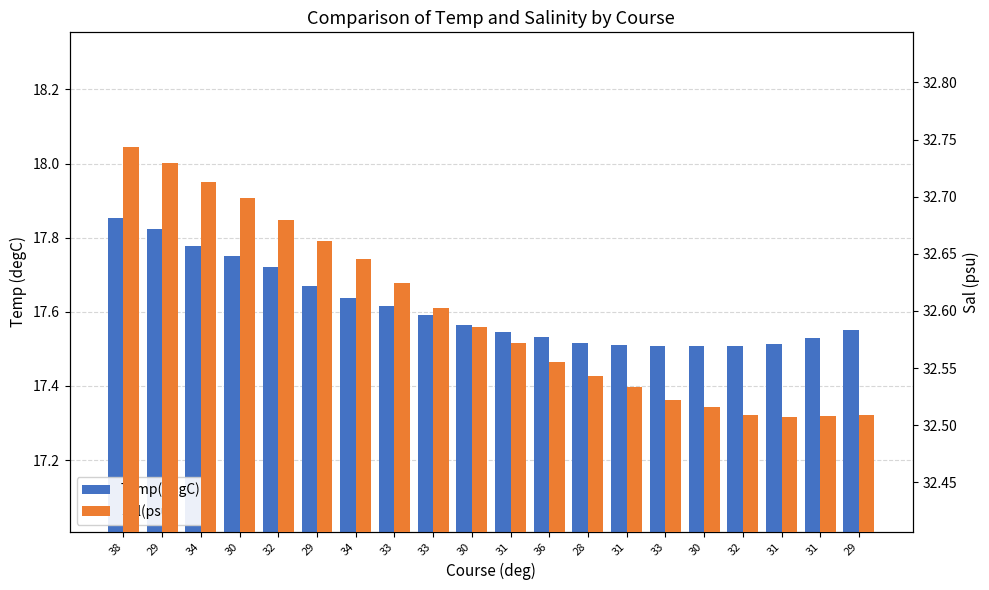

What is the total value across all series at 29?

50.6